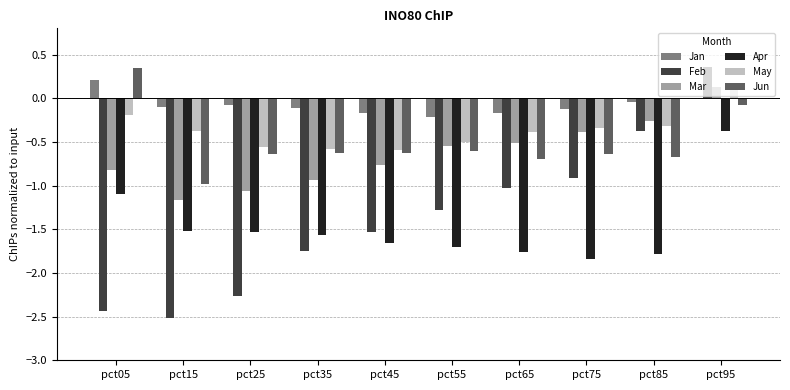

Count the number of categories in the chart.

10